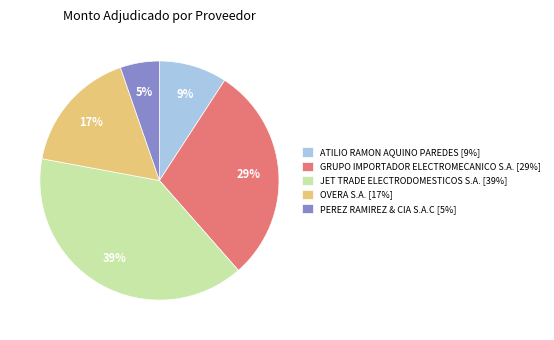

To the nearest percent, what is the difference between the GRUPO IMPORTADOR ELECTROMECANICO S.A. and JET TRADE ELECTRODOMESTICOS S.A. slice percentages?

10%